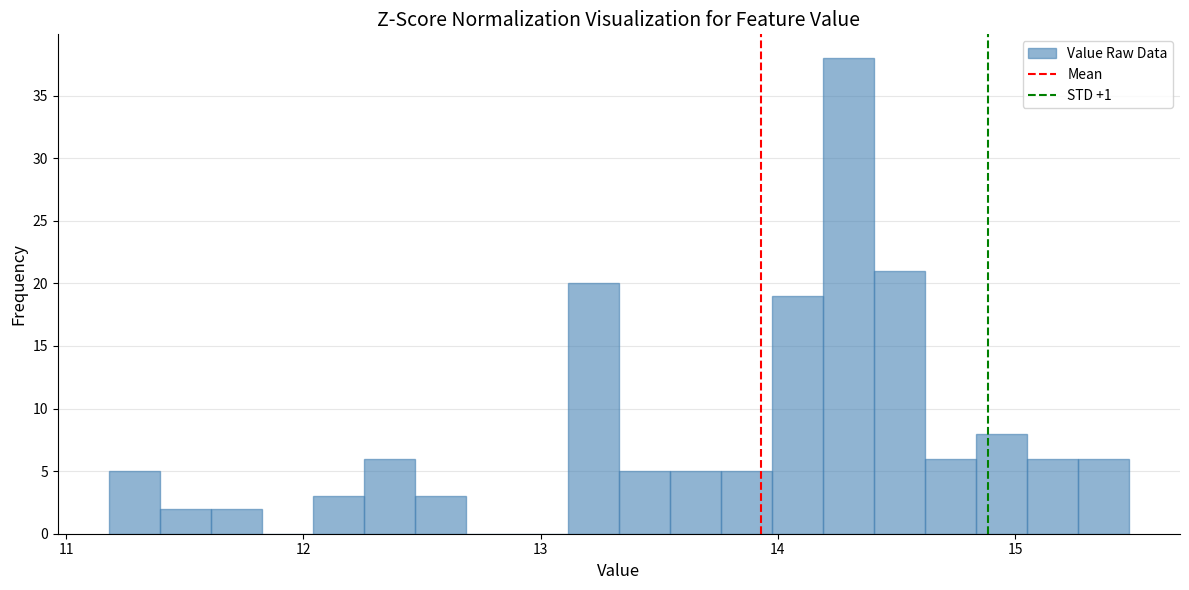

Around what value on the x-axis is the tallest bar? Give the approximate position of its centre, as read against the axis.

14.3